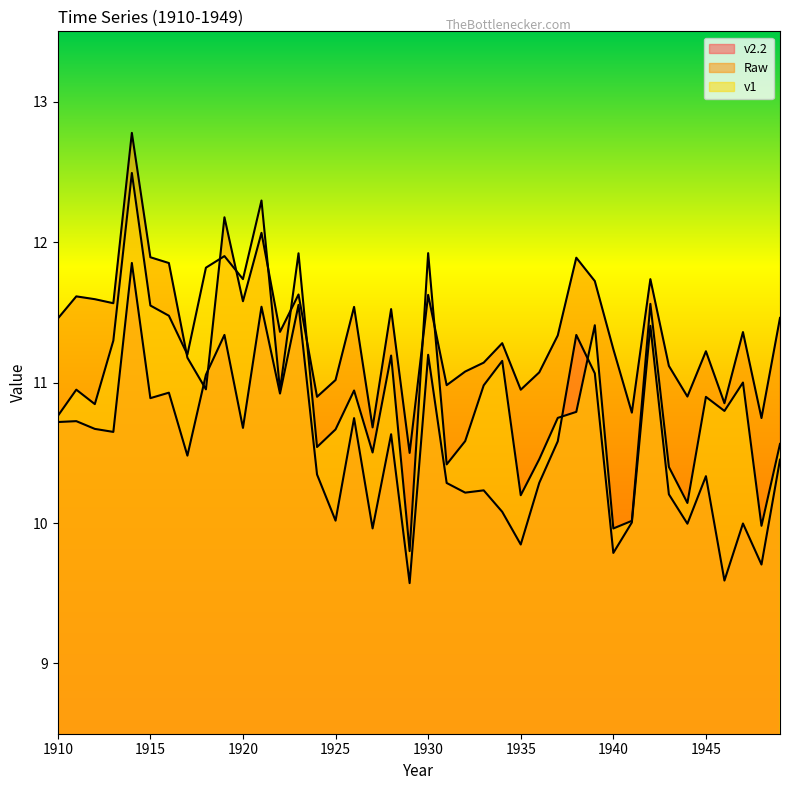

Which series has the largest range (max minus min)?

v1